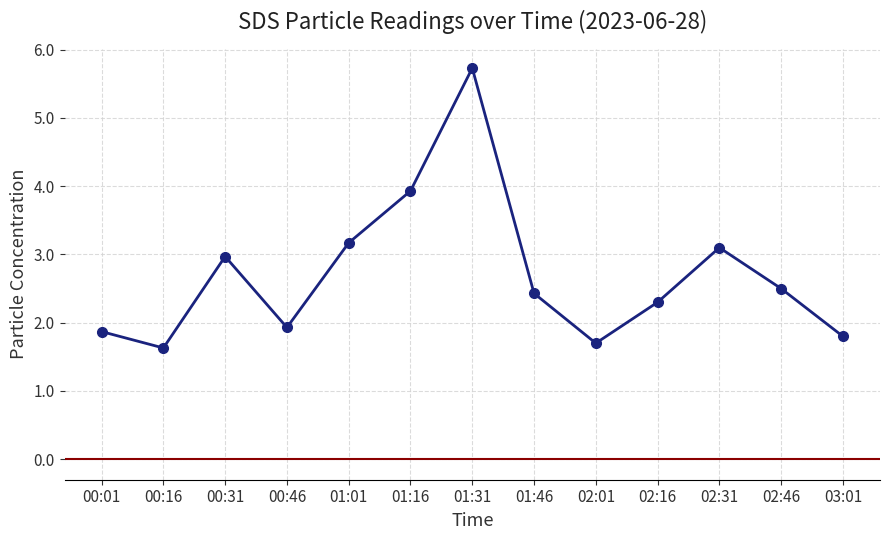

At which label is the value closest to 3?

00:31